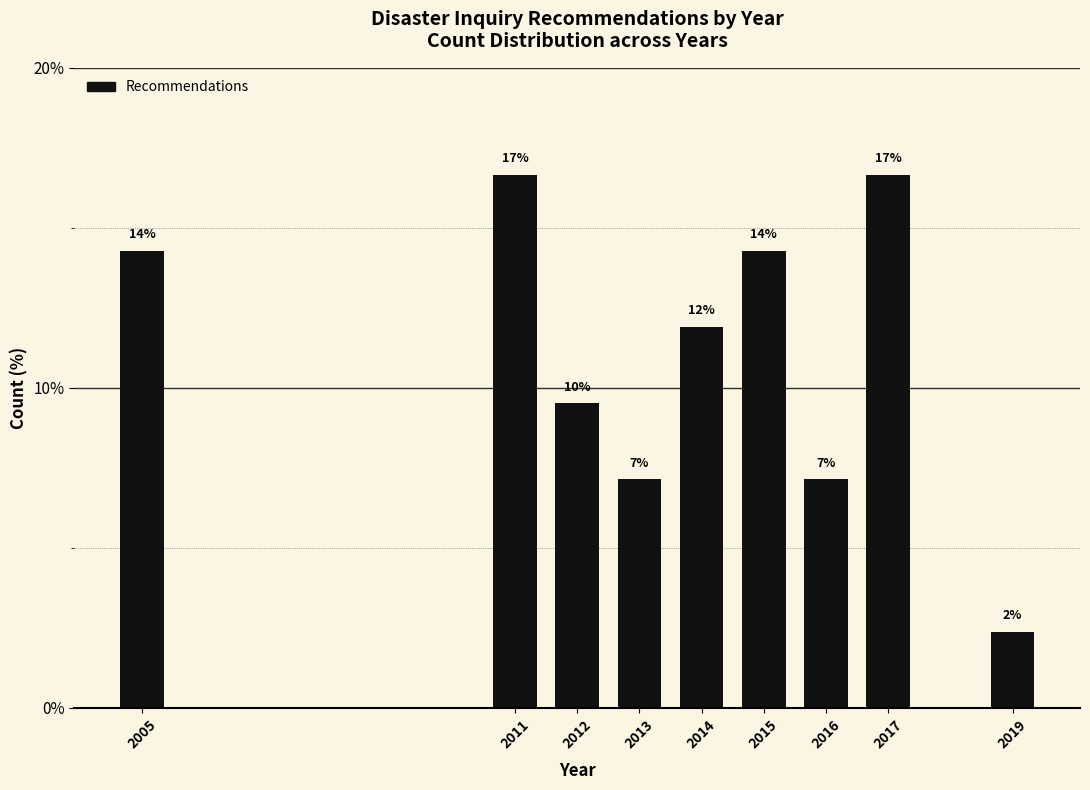

How many bars are there in total?

9